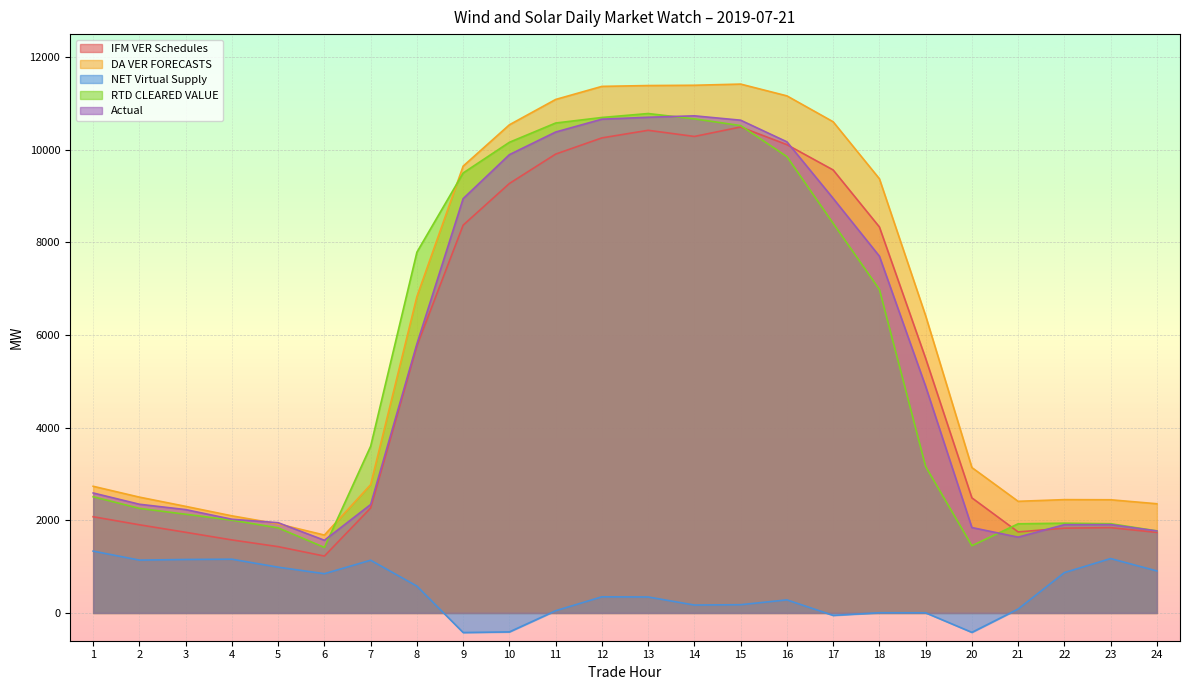

What is the value of the IFM VER Schedules point at the 6th from the left?

1228.0